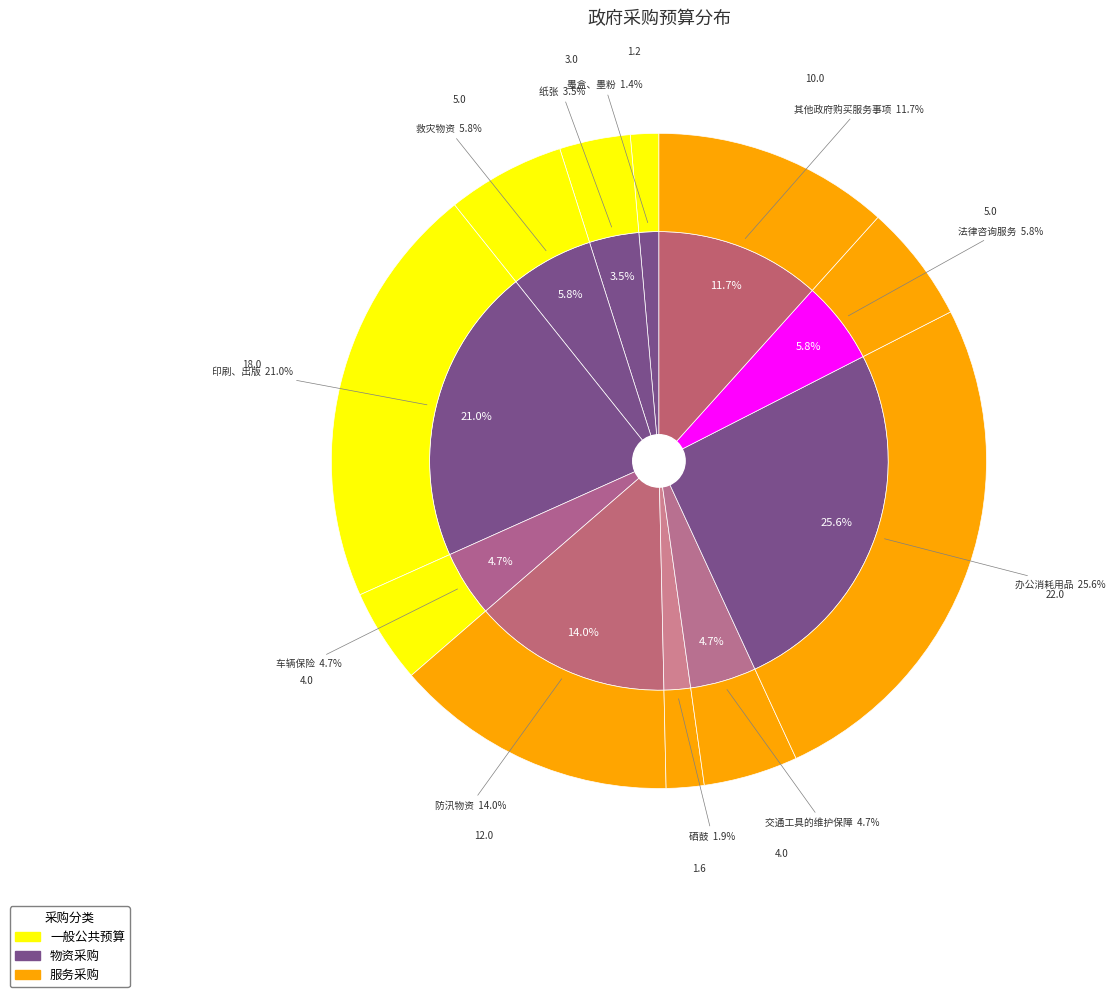

How many slices are in this pie chart?

11